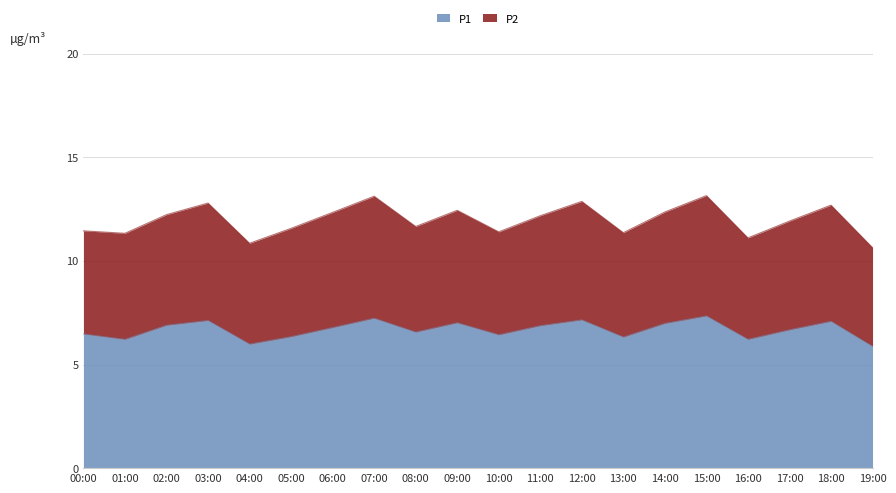

What is the value of the 2nd point from the left?

6.2